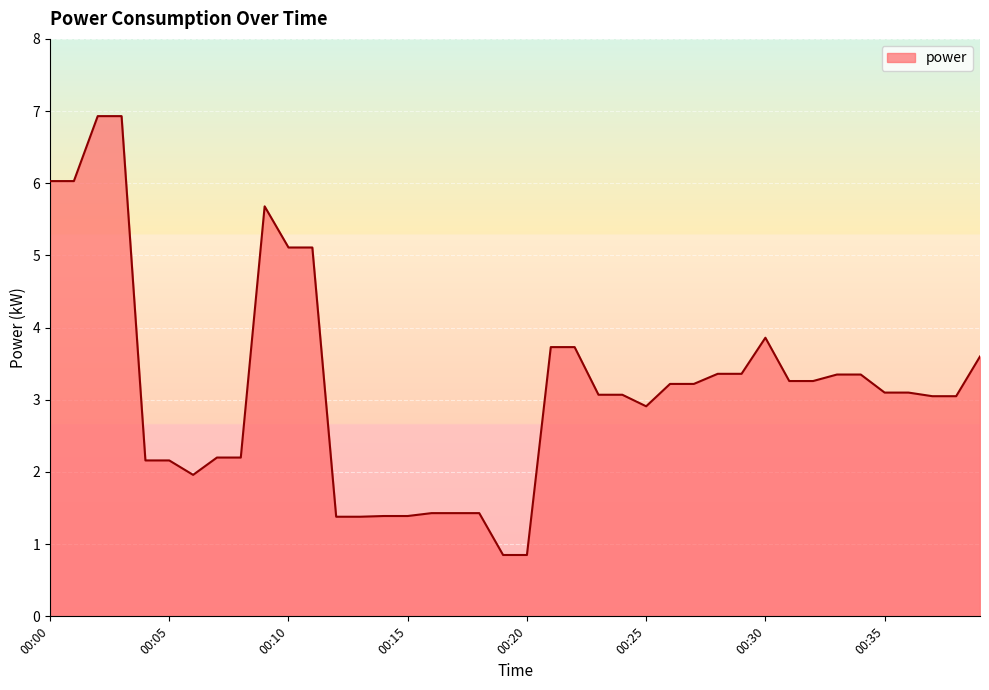

What is the difference between the maximum and minimum values?

6.1